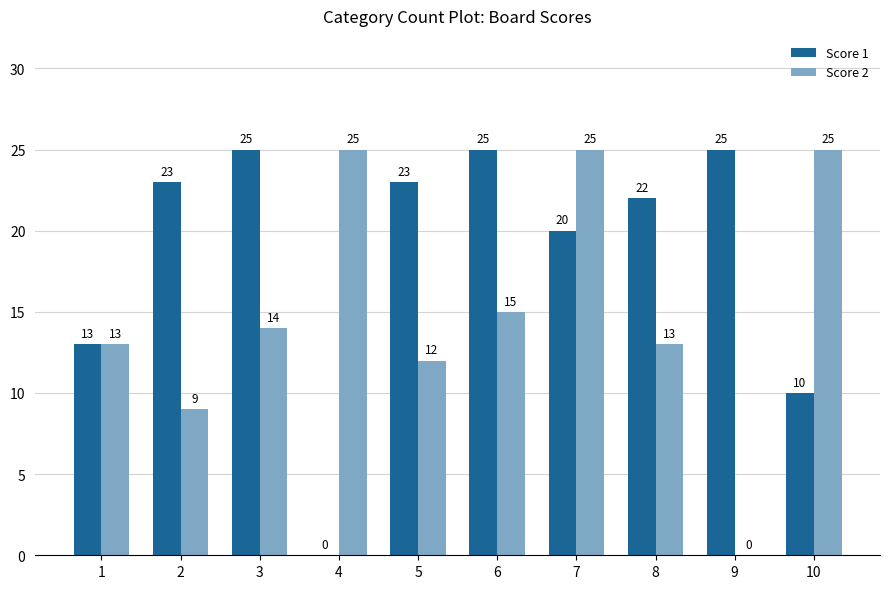

Is the value of Score 2 at 10 greater than the value of Score 1 at 4?

Yes